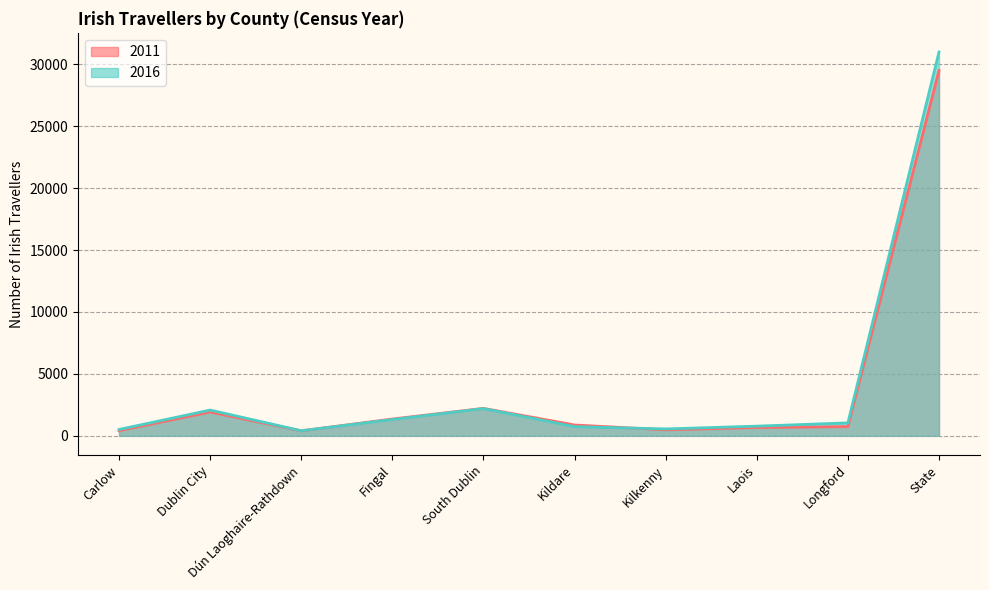

What position from the left is State?

10